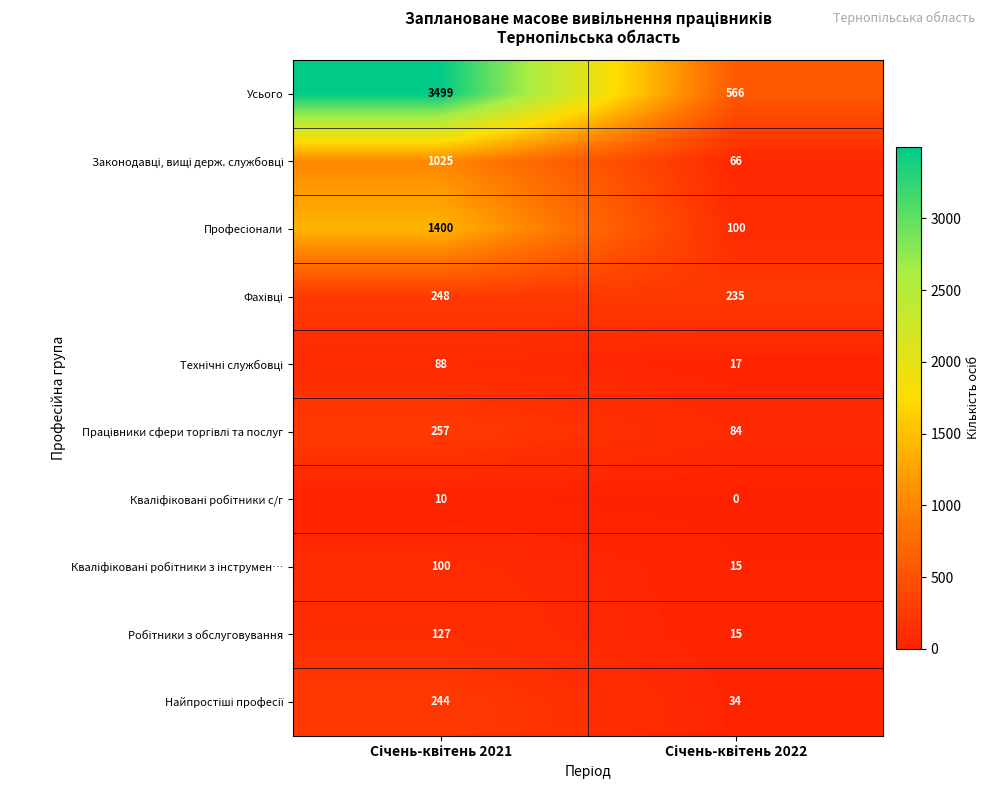

Which series has the largest range (max minus min)?

Усього